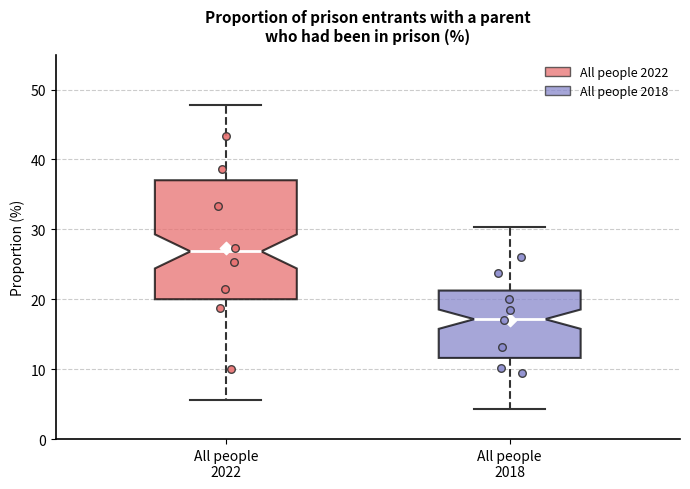

Which box has the lowest median line?

All people 2018